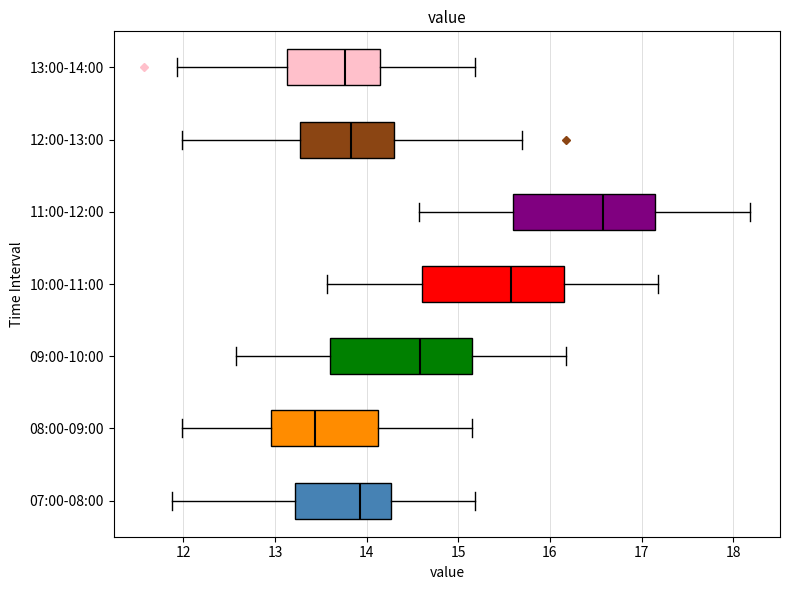

Where is the right edge of the box for 08:00-09:00 on the x-axis? The values are not printed on the chart, so give them approximately, as read against the axis.

14.1